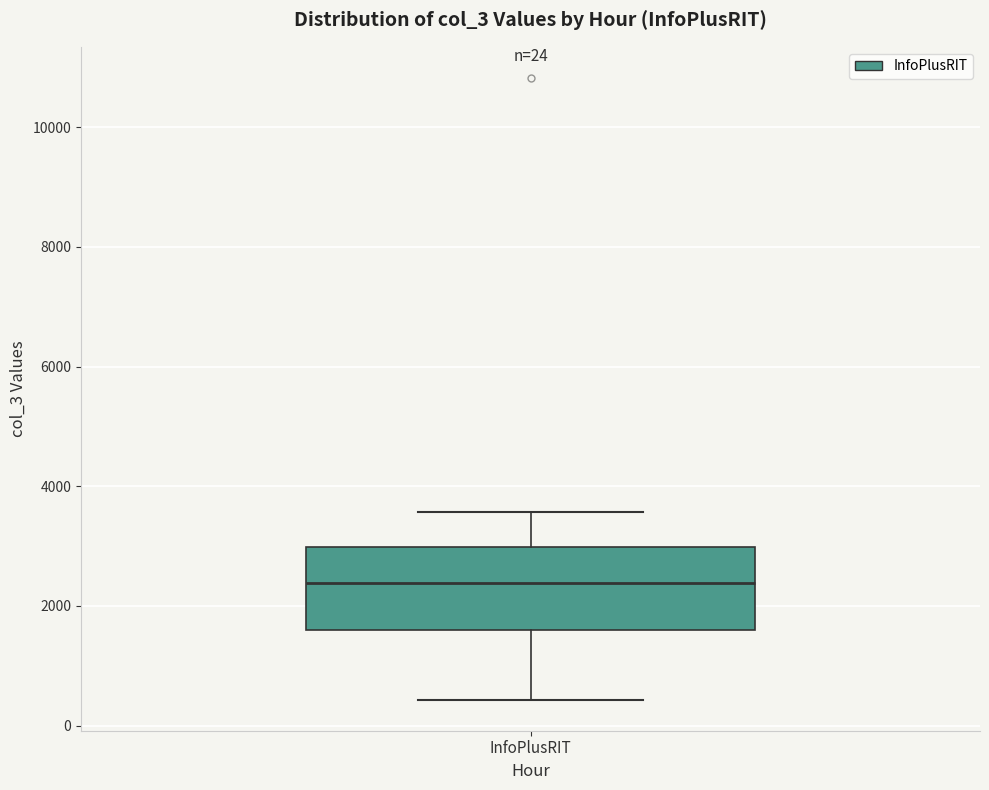

Where is the lower edge of the box for InfoPlusRIT on the y-axis? The values are not printed on the chart, so give them approximately, as read against the axis.

1600